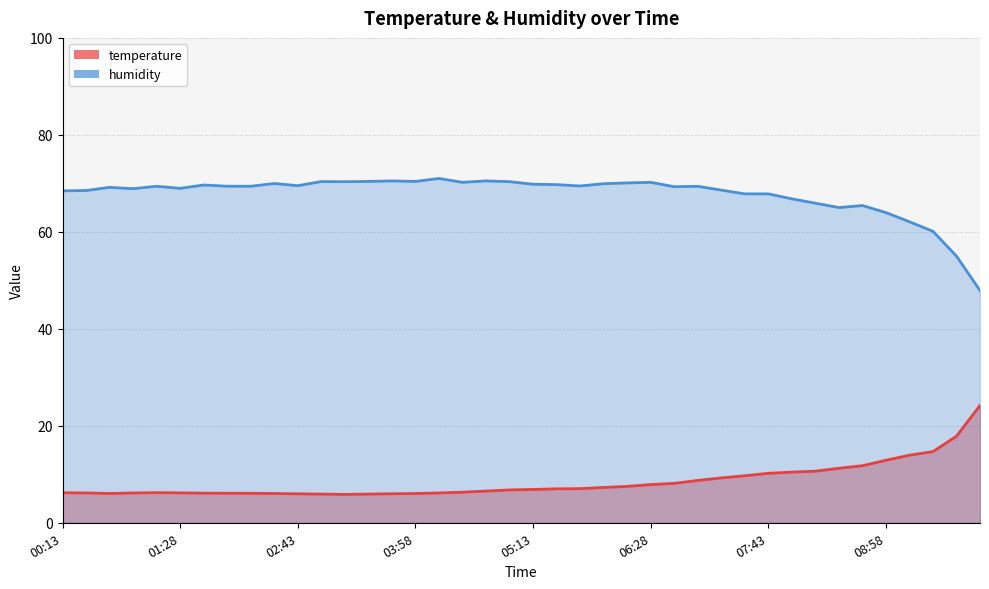

The humidity series shows 70.3 at 04:58. True or false?

True